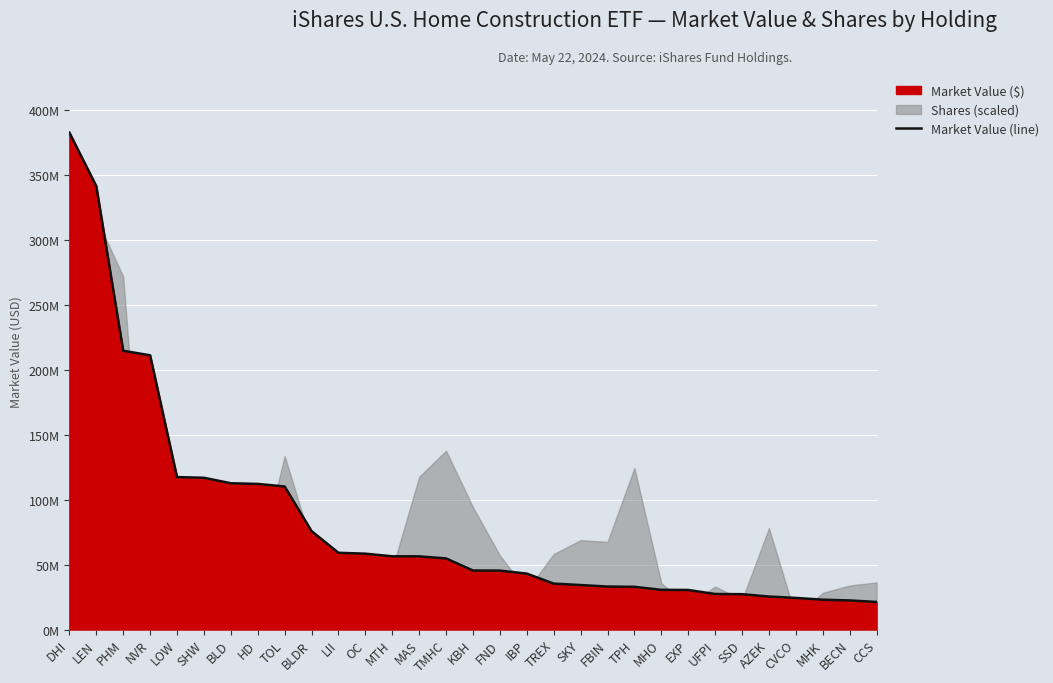

Which label corresponds to the largest value in the chart?

DHI